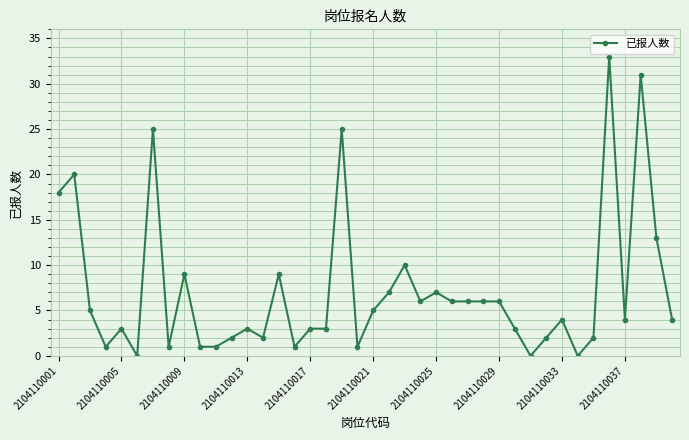

What is the maximum value shown in the chart?

33